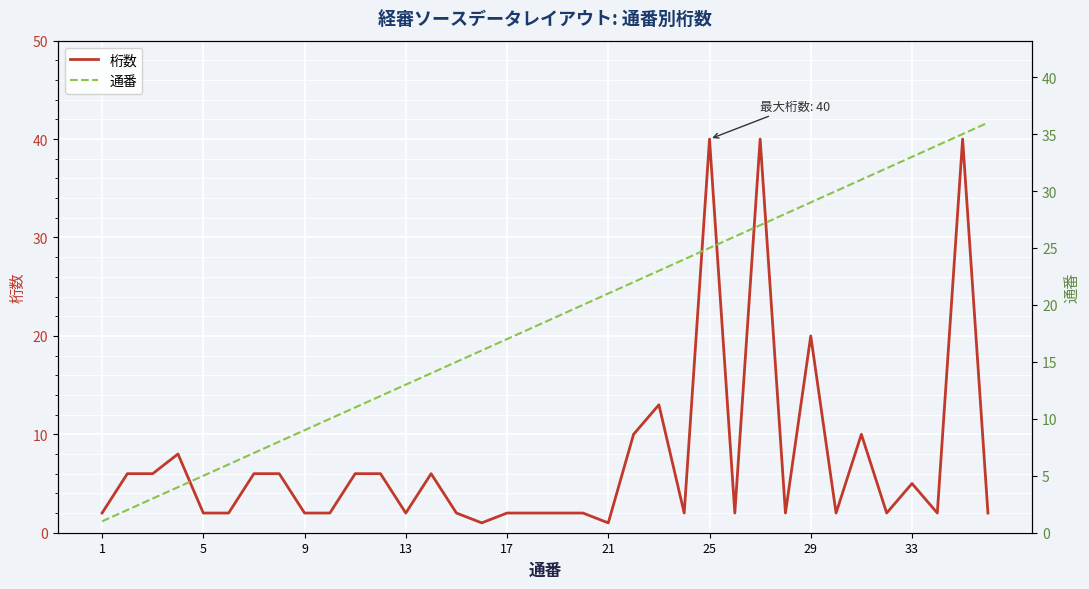

True or false: 桁数 has a value of 40 at 25.

True